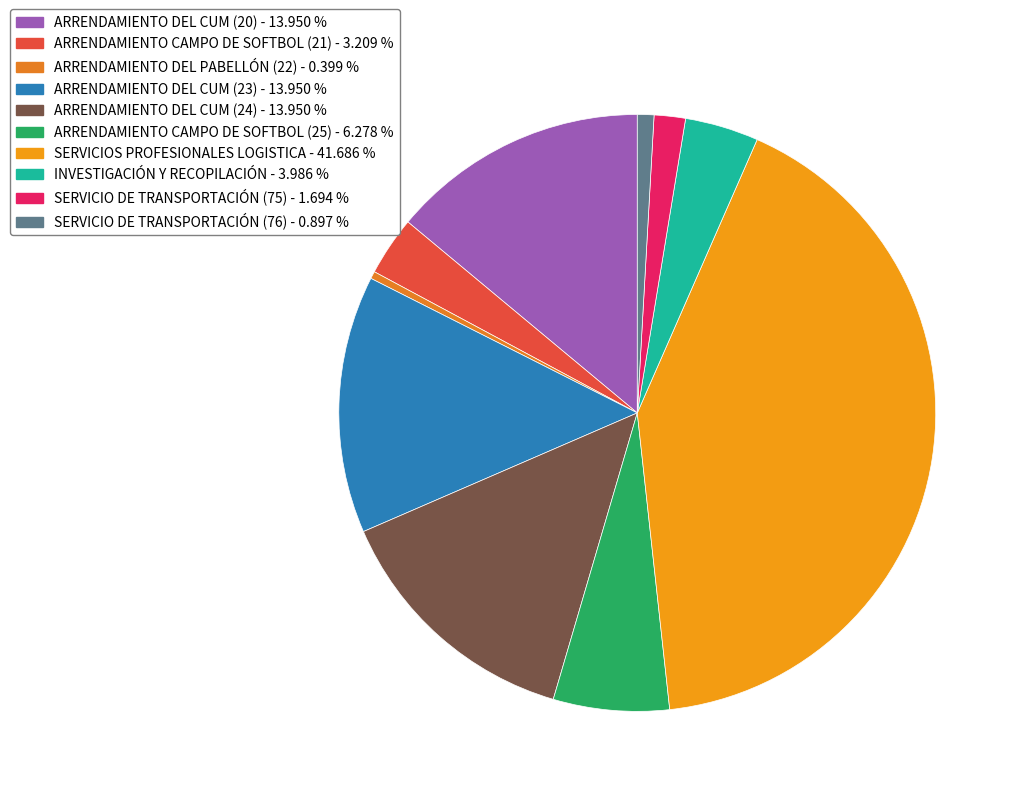

To the nearest percent, what is the difference between the largest and smallest slice percentages?

41%